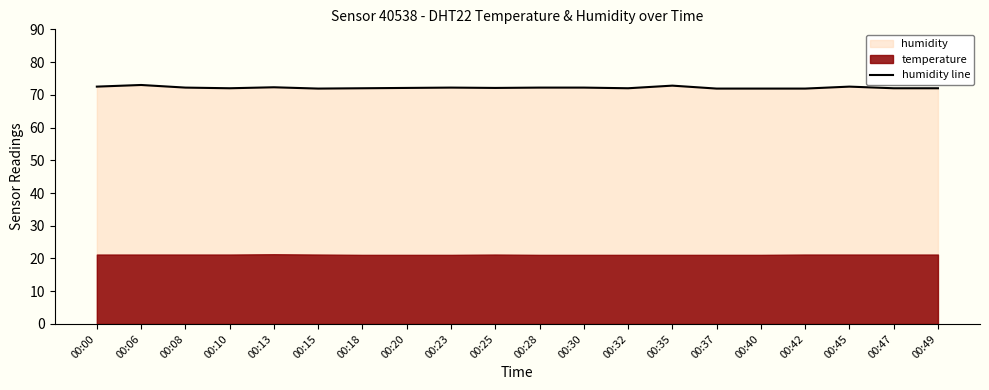

The chart shows a value of 72.2 at 00:08. True or false?

True